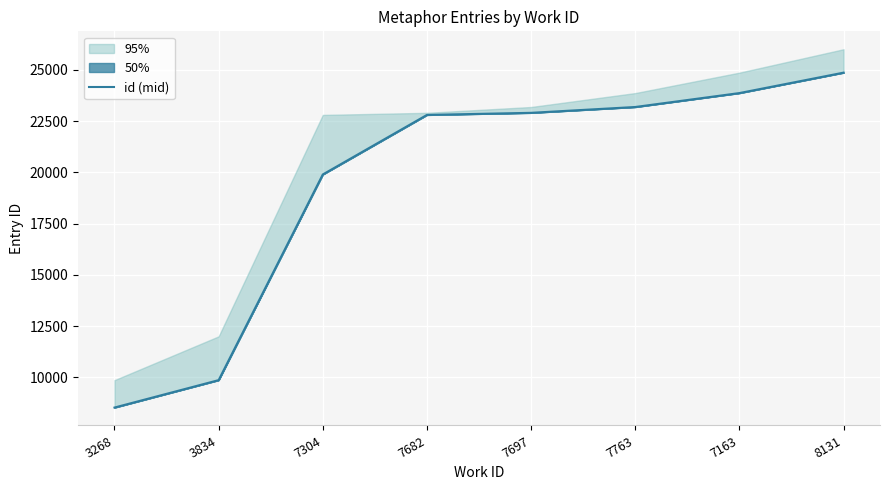

What is the average value?

19486